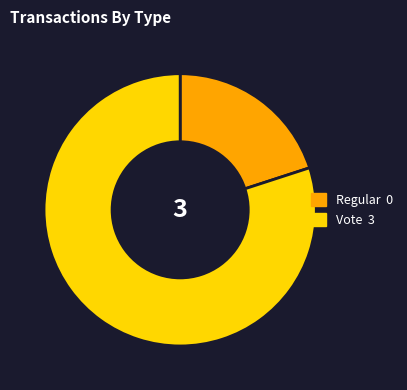

How many slices are in this pie chart?

2